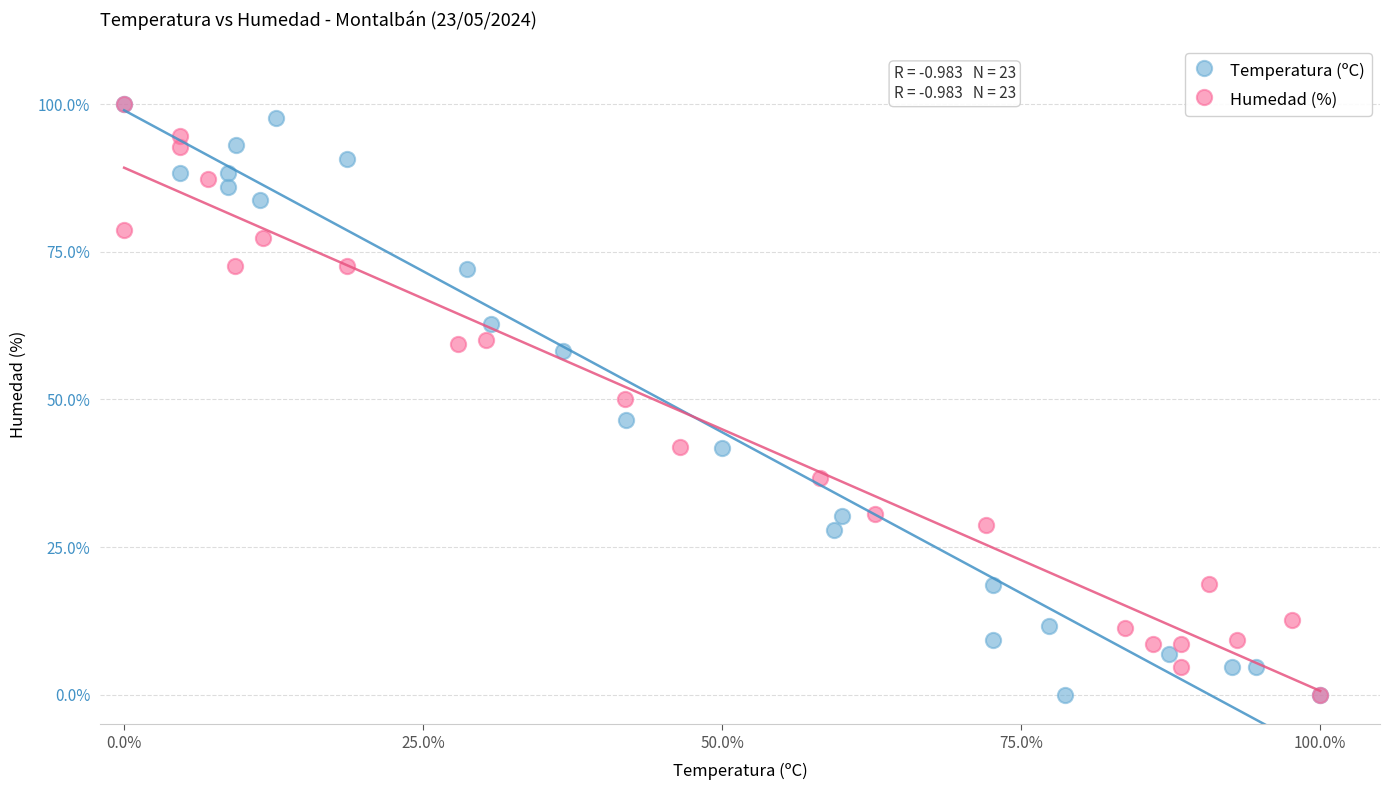

What are all the series names shown in the legend?

Temperatura (ºC), Humedad (%)